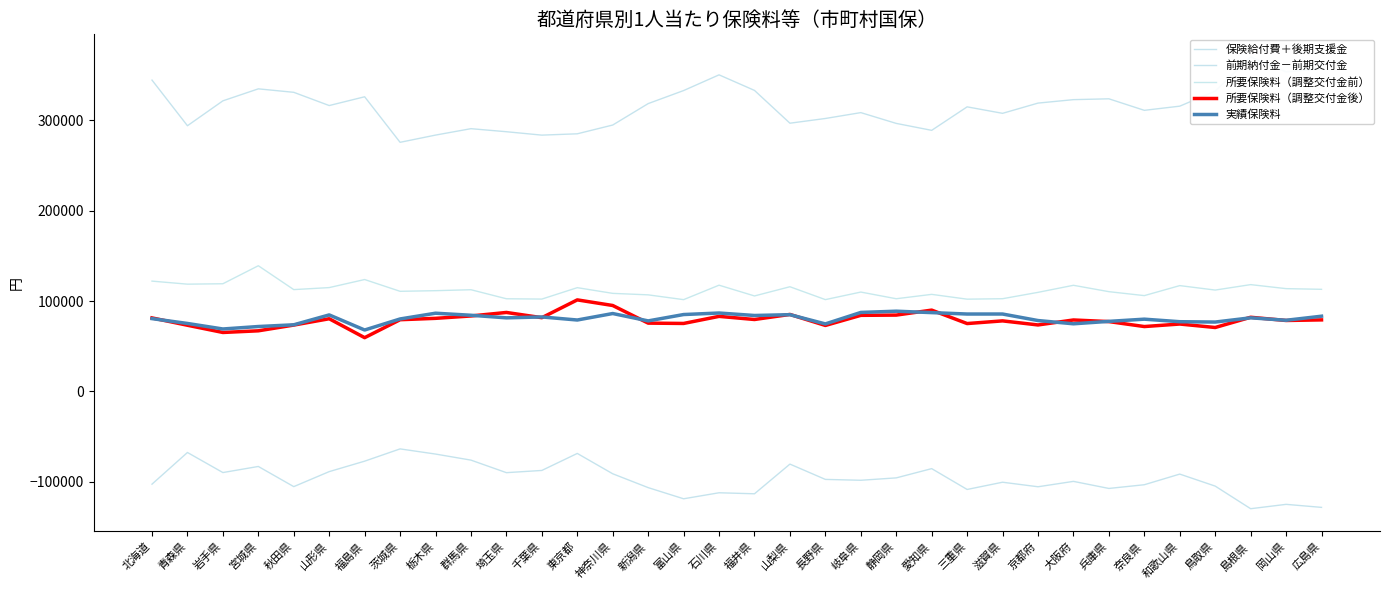

The value of 実績保険料 at 長野県 is 74669.2. True or false?

True